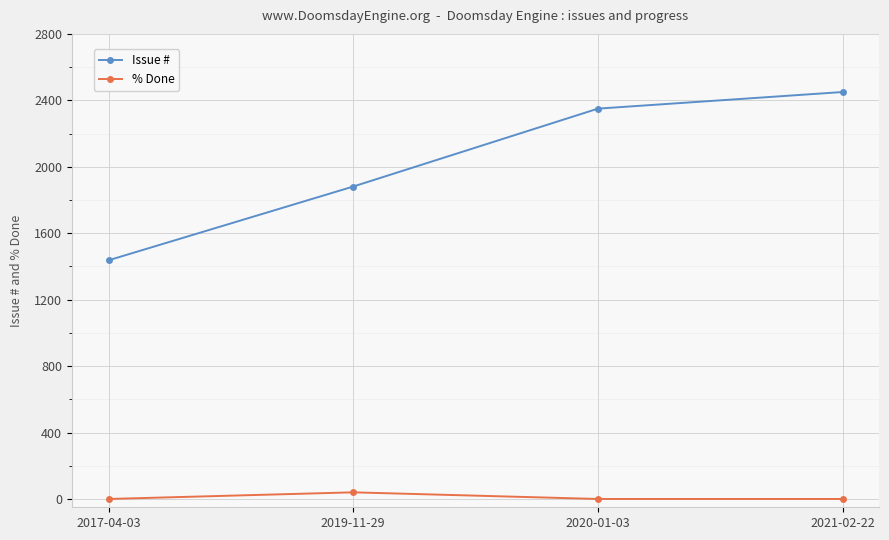

What is the difference between the Issue # values at 2017-04-03 and 2019-11-29?

444